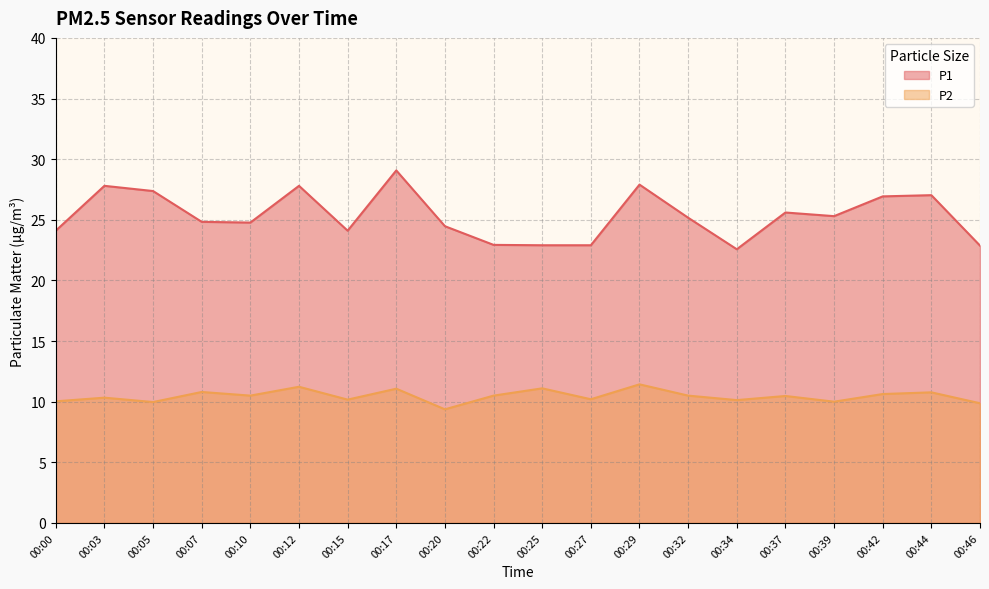

Between 00:22 and 00:32, which series saw the biggest shift?

P1